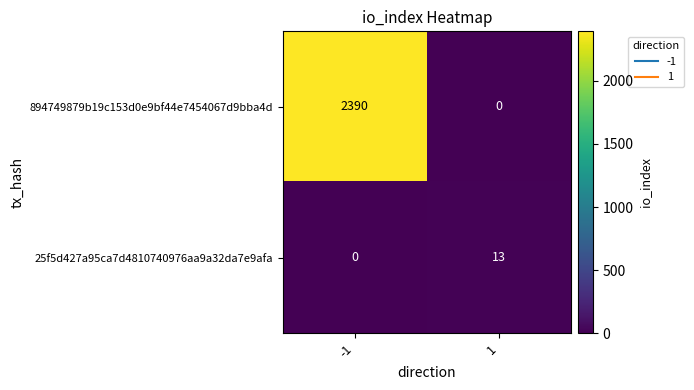

What value does the 25f5d427a95ca7d4810740976aa9a32da7e9afa series have at 1?

13